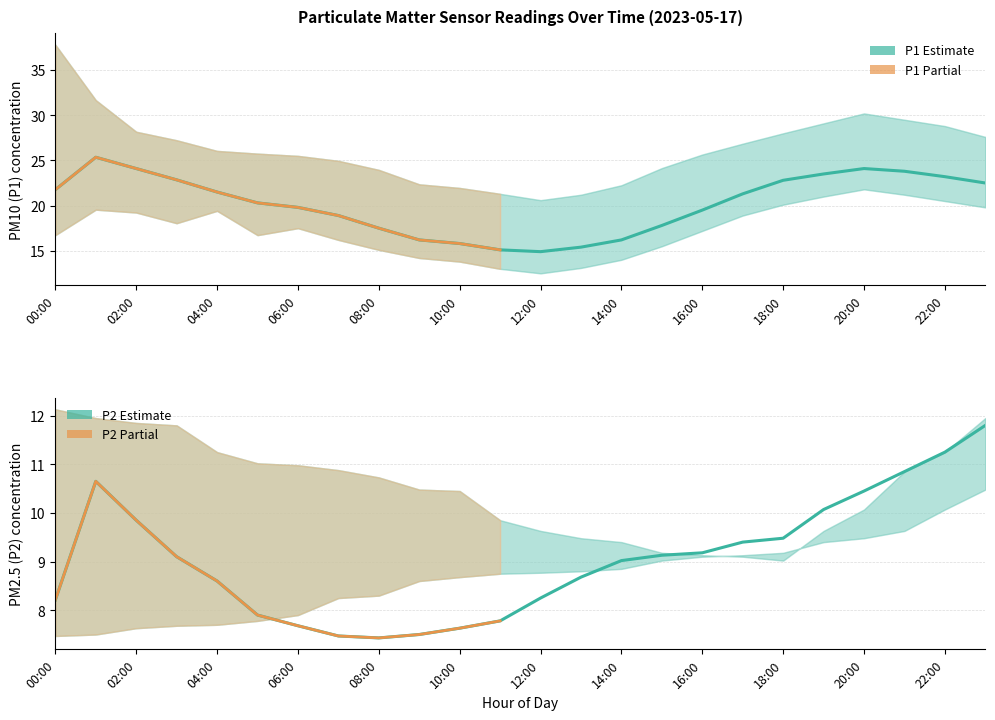

Where does the P2_upper series first go above 10?

00:00